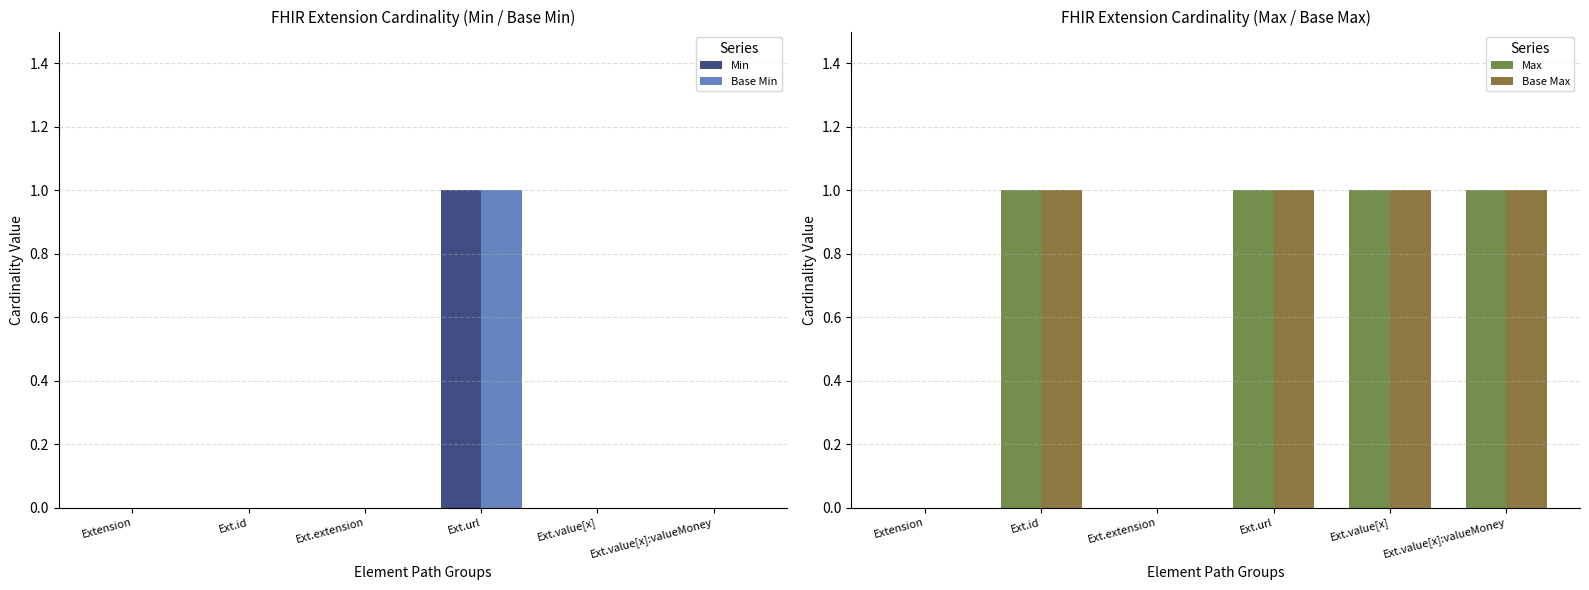

What is the label of the 1st bar from the left?

Extension